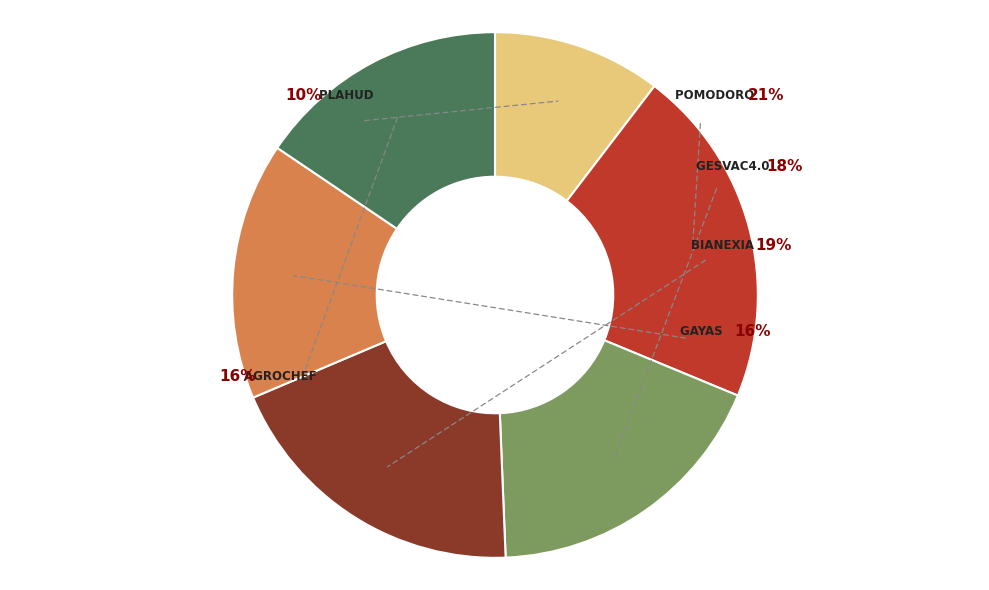

Approximately how many times larger is the value at POMODORO compared to GESVAC4.0?

1.2